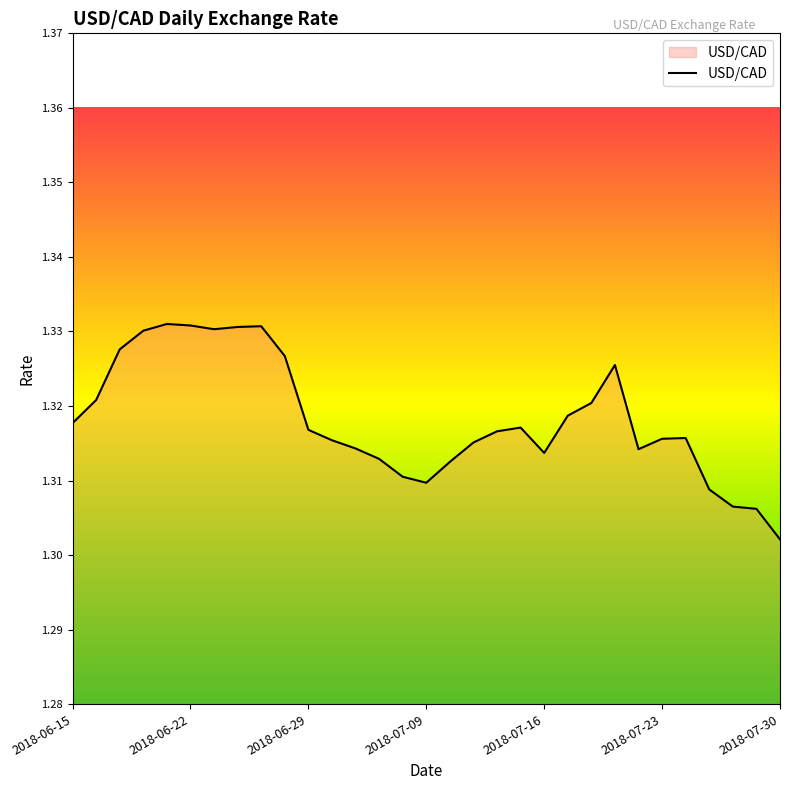

Which label corresponds to the largest value in the chart?

2018-06-21